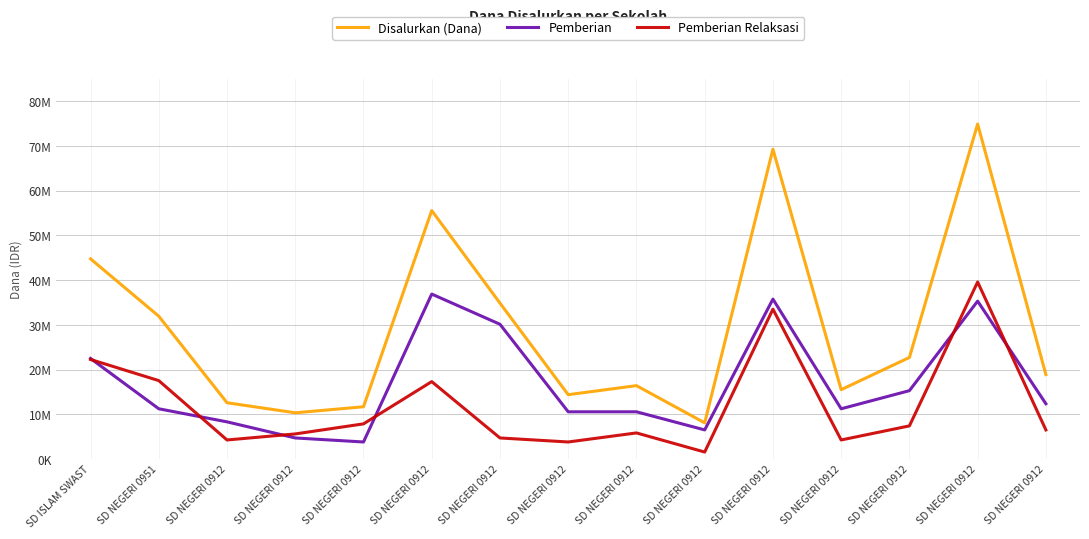

At which label is Pemberian Relaksasi closest to 20587500?

SD ISLAM SWAST